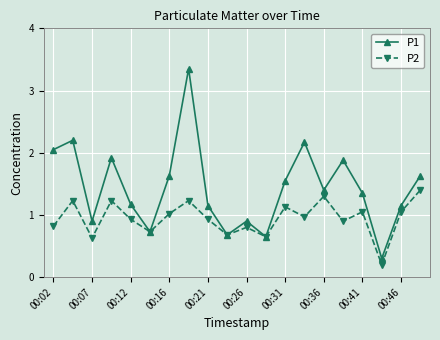

Rank the series by their average value, from highest to lowest.

P1, P2